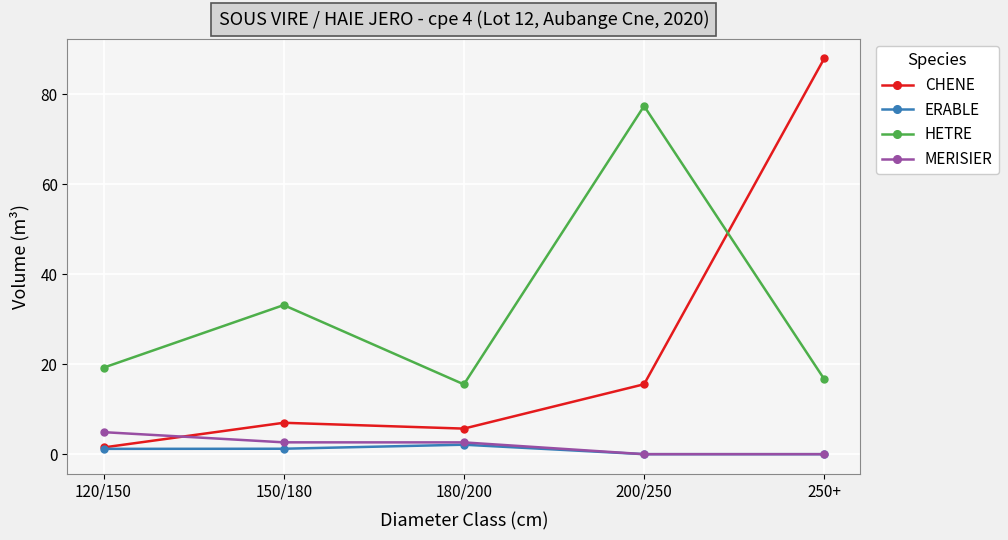

What is the lowest value of the HETRE series?

15.5